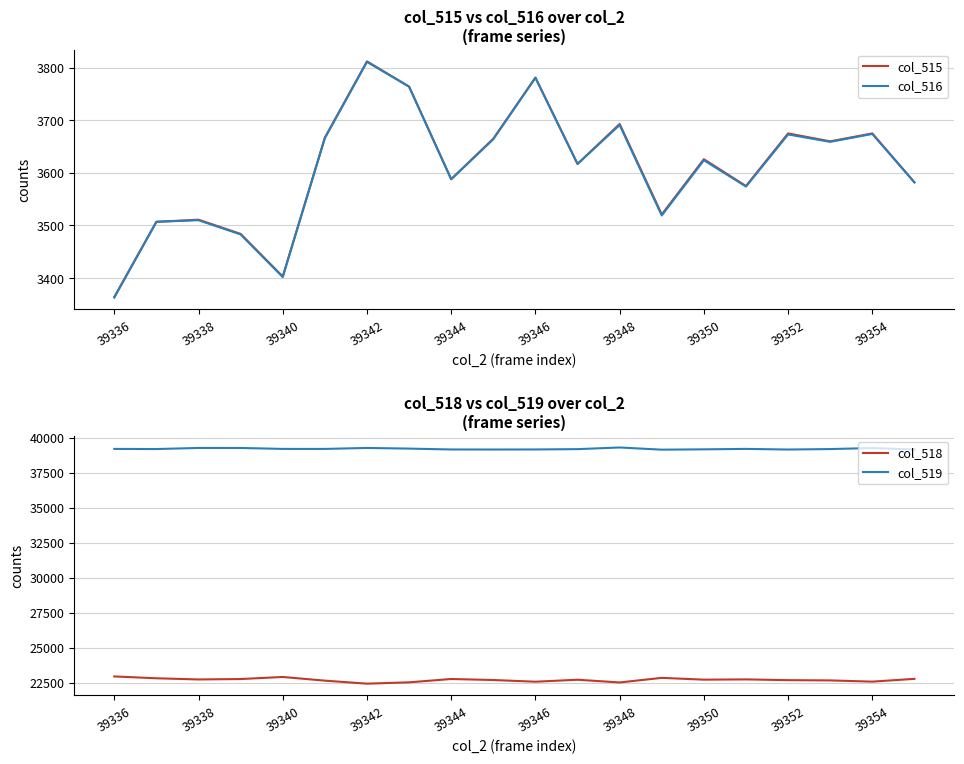

How many interior local peaks does the col_515 series have?

7